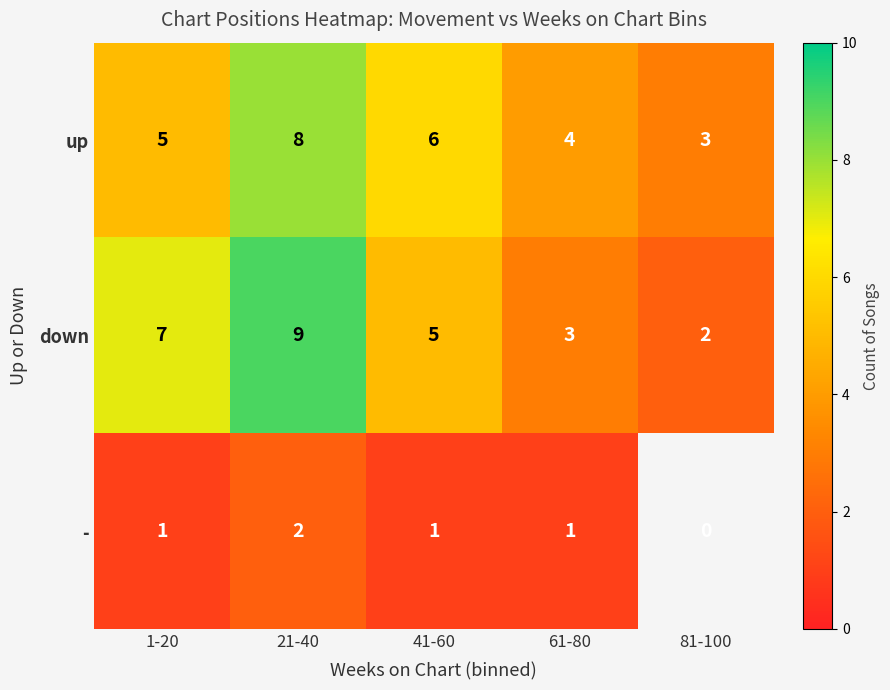

The value of down at 1-20 is 10. True or false?

False